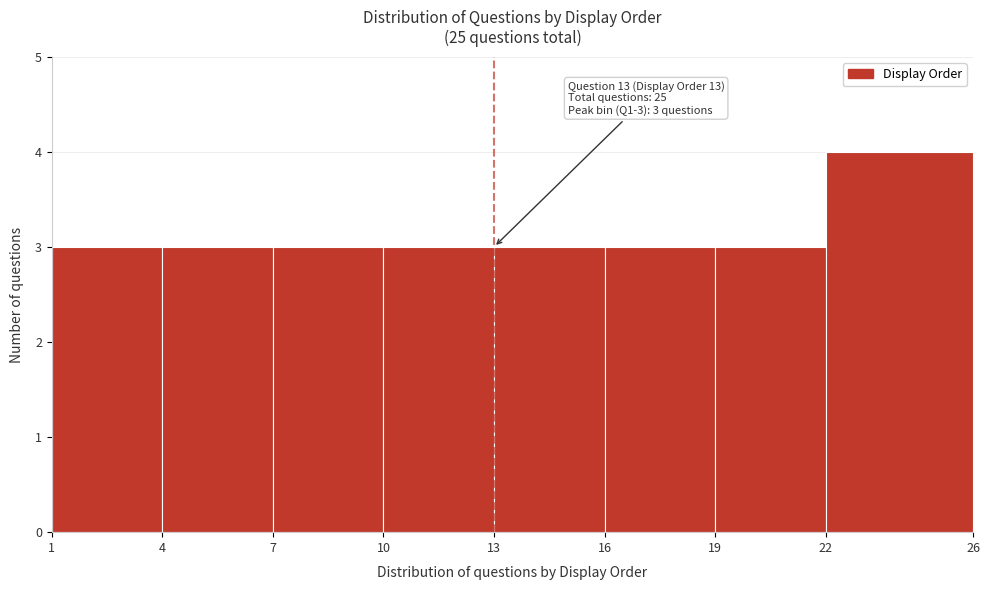

Over which range of the x-axis is the bar tallest?

22 to 26